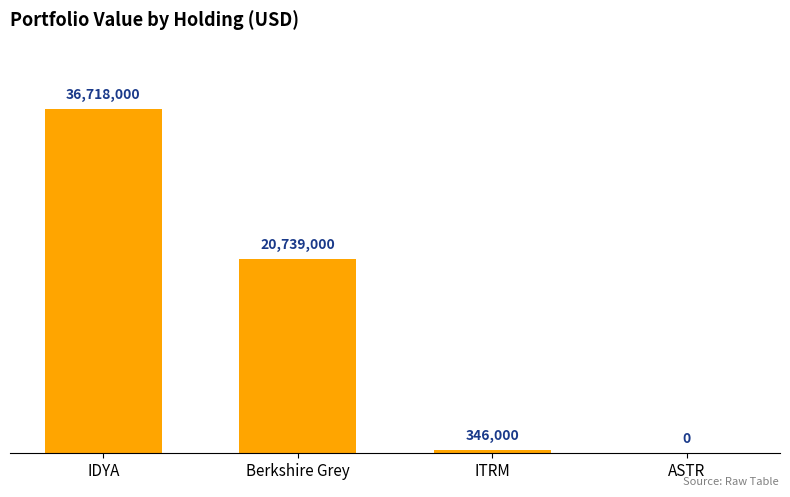

Rank the categories by value from lowest to highest.

ASTR, ITRM, Berkshire Grey, IDYA